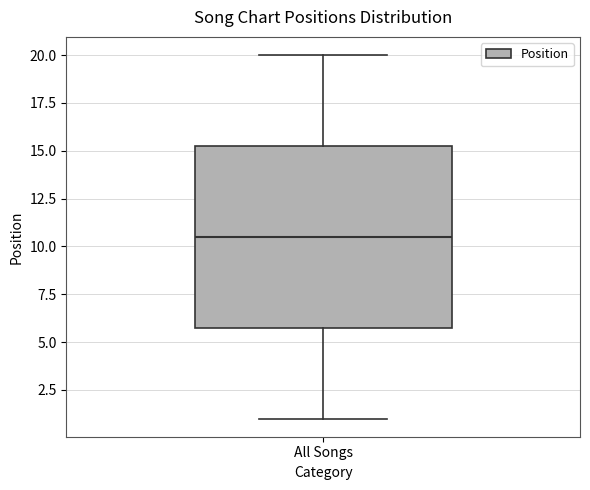

Where is the upper edge of the box for All Songs on the y-axis? The values are not printed on the chart, so give them approximately, as read against the axis.

15.5